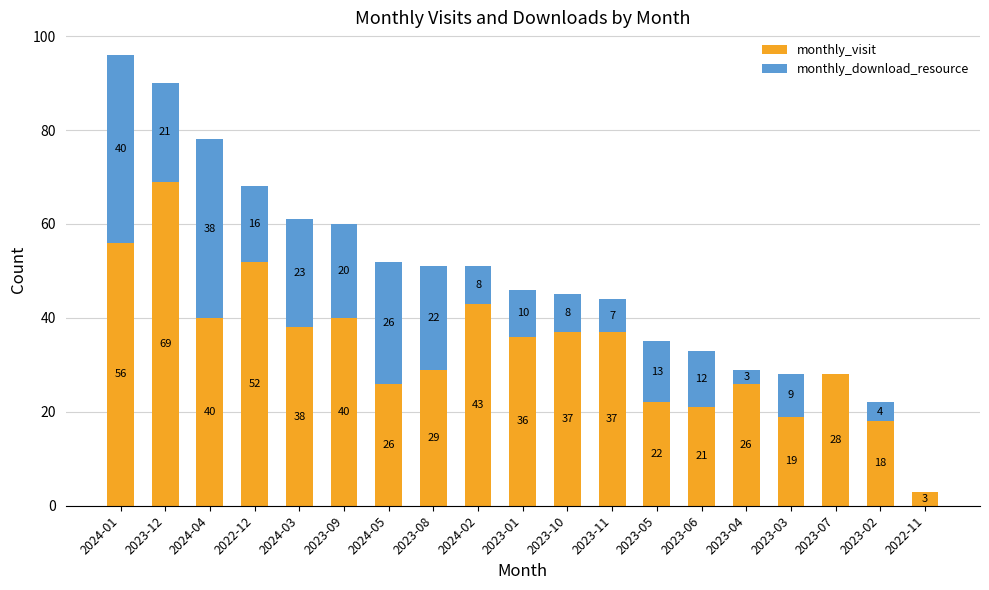

True or false: monthly_visit has a value of 7 at 2024-05.

False